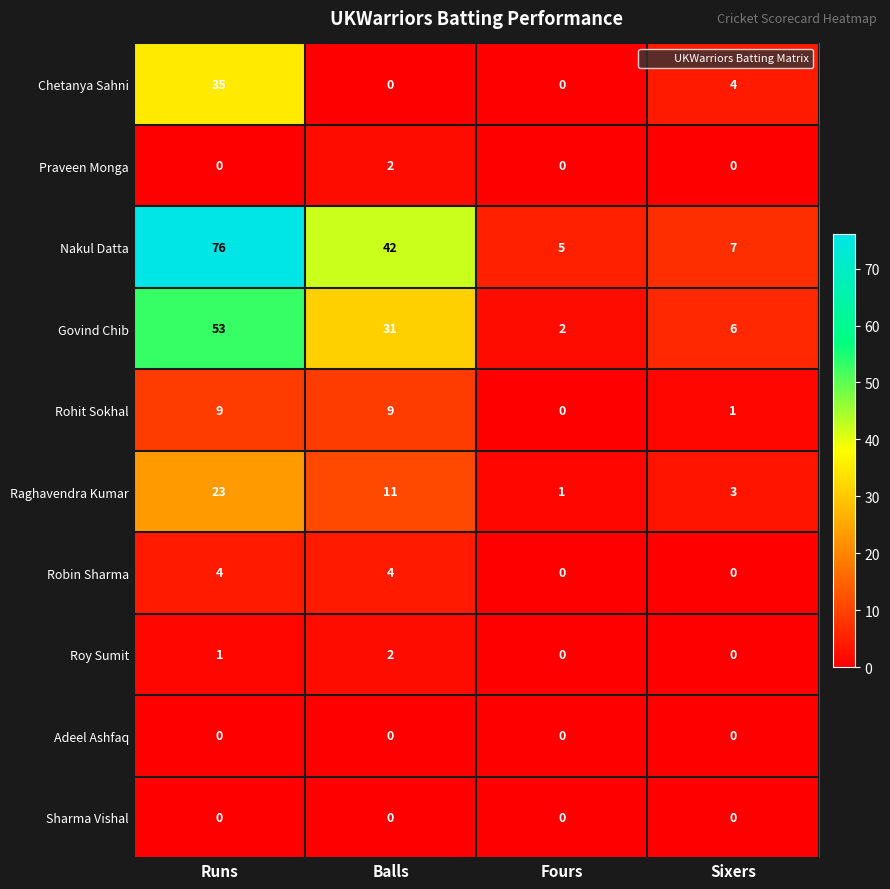

True or false: Raghavendra Kumar has a value of 11 at Balls.

True